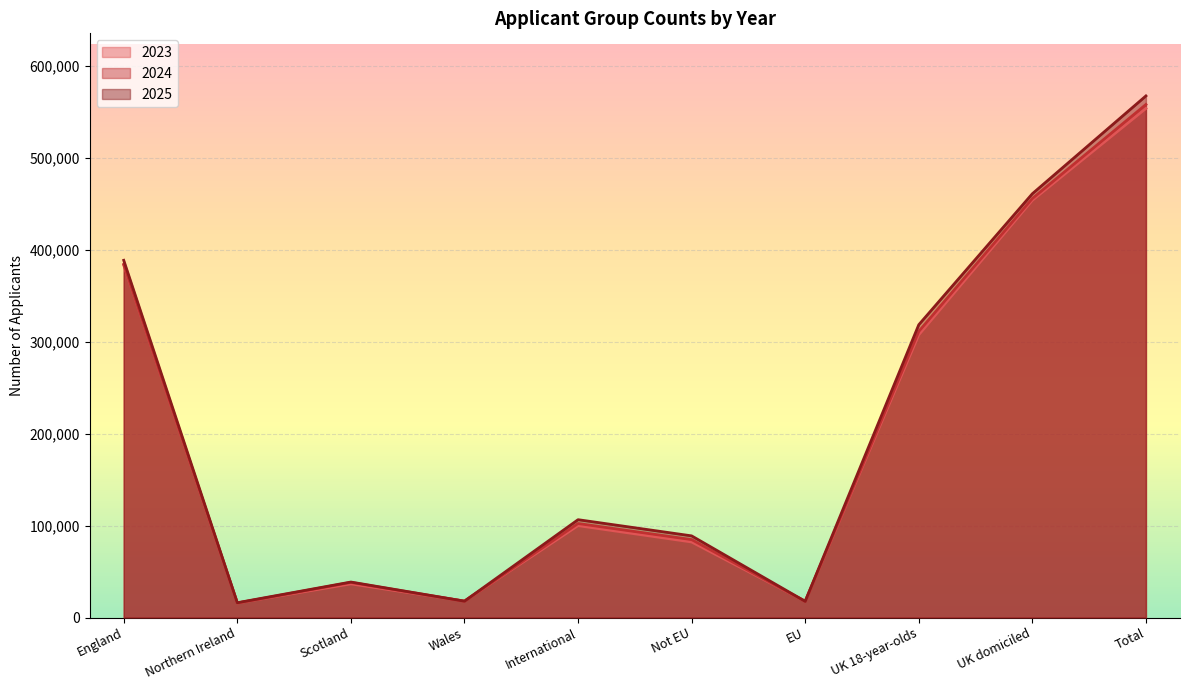

What is the average value of the 2025 series?

202171